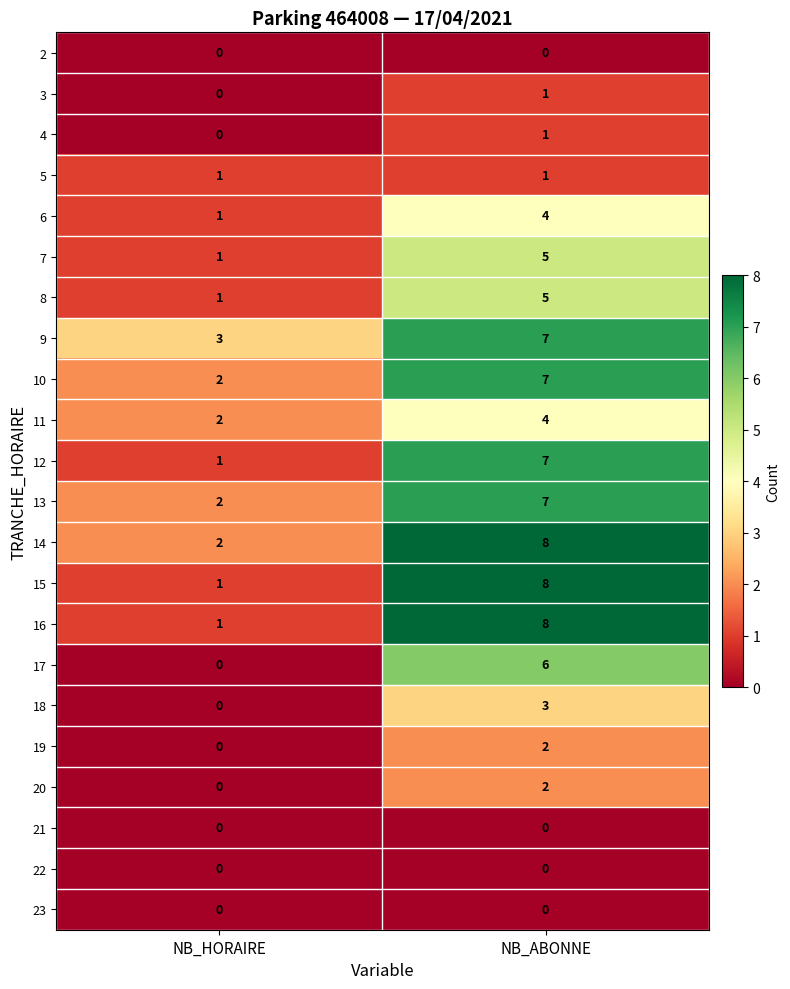

How many distinct data groups are displayed?

22